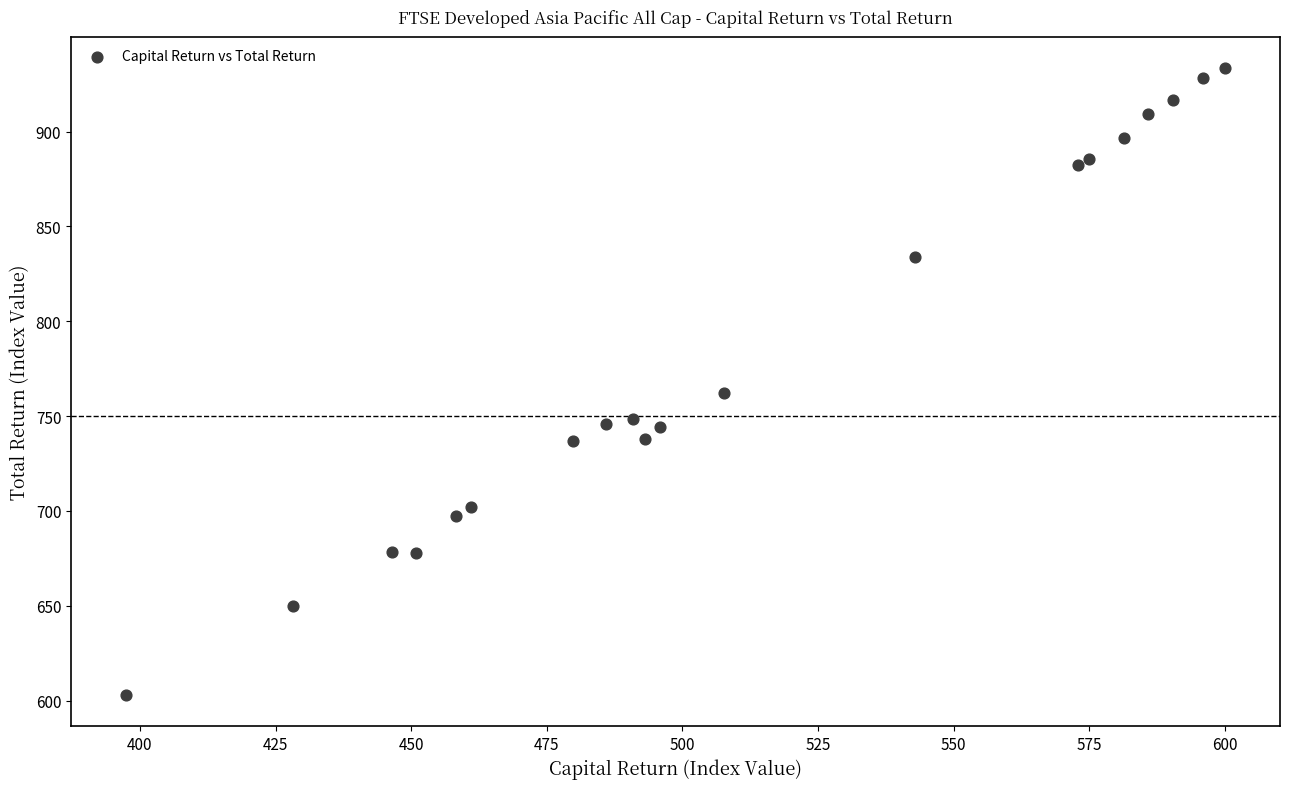

What Y value in the scatter plot is closest to 768?

762.2